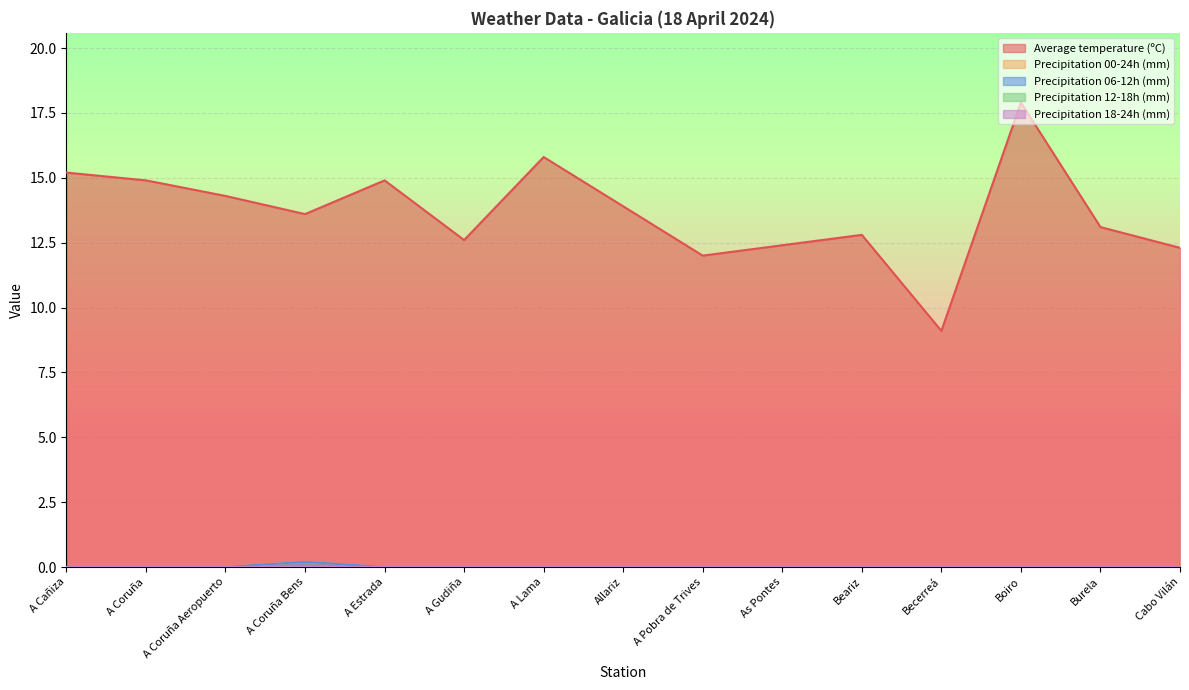

Which series has the largest total across all categories?

Average temperature (ºC)